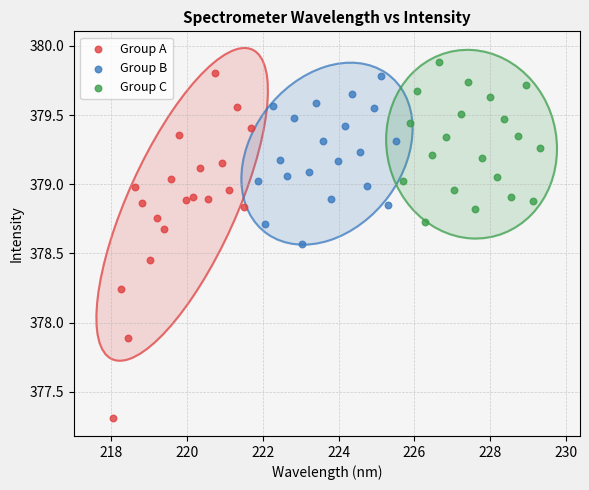

Which series reaches the minimum Y coordinate?

Group A